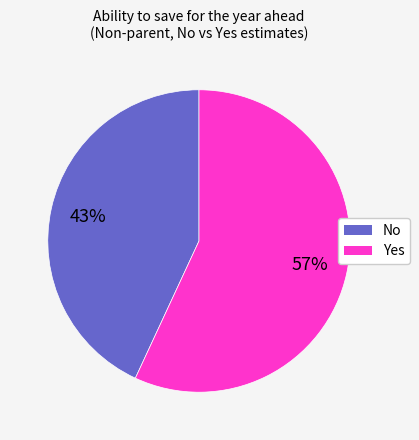

Between Yes and No, which is larger?

Yes